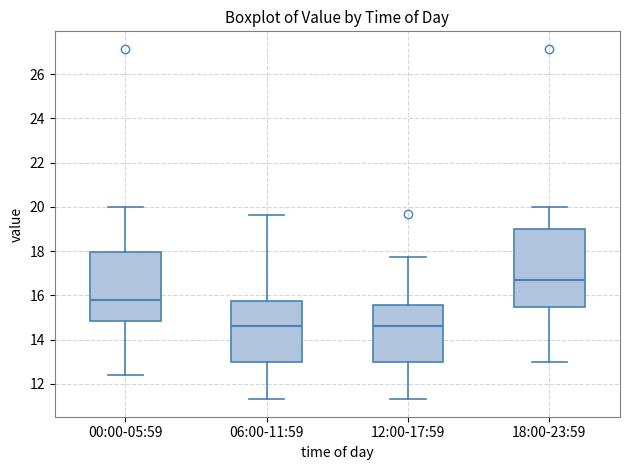

Reading left to right, read every box against the y-axis: the position of its median line, the range the box covers, and the ends of its whiskers. The values are not printed on the chart, so give them approximately, as read against the axis.

00:00-05:59: median 15.8, box 14.8 to 18.0, whiskers 12.4 to 20.0
06:00-11:59: median 14.6, box 13.0 to 15.8, whiskers 11.4 to 19.6
12:00-17:59: median 14.6, box 13.0 to 15.6, whiskers 11.4 to 17.8
18:00-23:59: median 16.6, box 15.4 to 19.0, whiskers 13.0 to 20.0